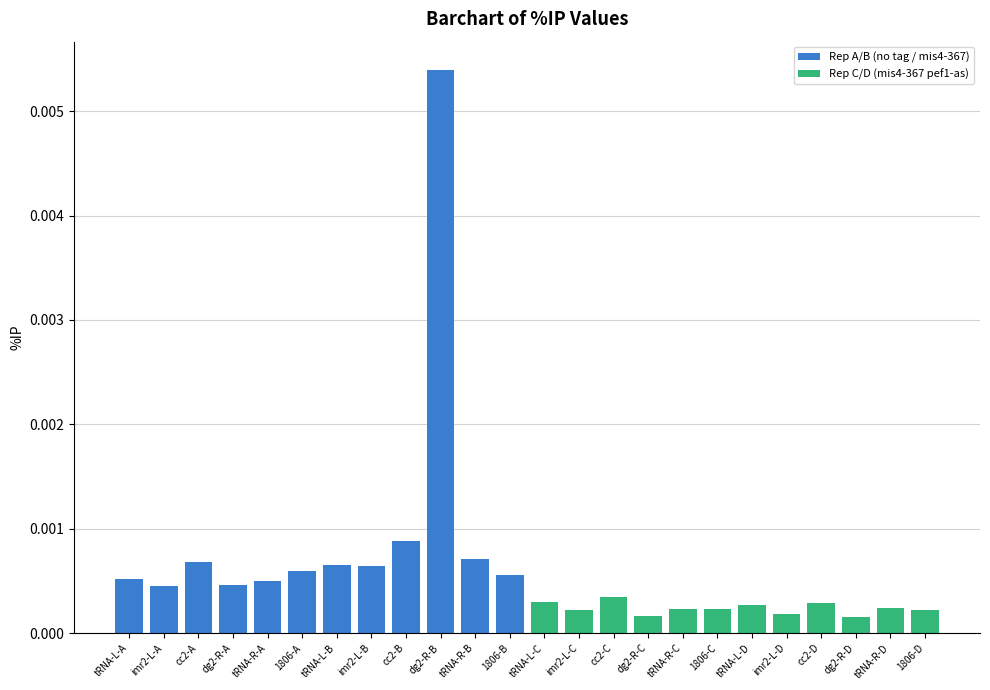

Reading right to left, list all the values displayed in this chart.

Rep A/B (no tag / mis4-367): 0.0	0.0	0.0	0.0	0.0	0.0	0.0	0.0	0.0	0.0	0.0	0.0
Rep C/D (mis4-367 pef1-as): 0.0	0.0	0.0	0.0	0.0	0.0	0.0	0.0	0.0	0.0	0.0	0.0